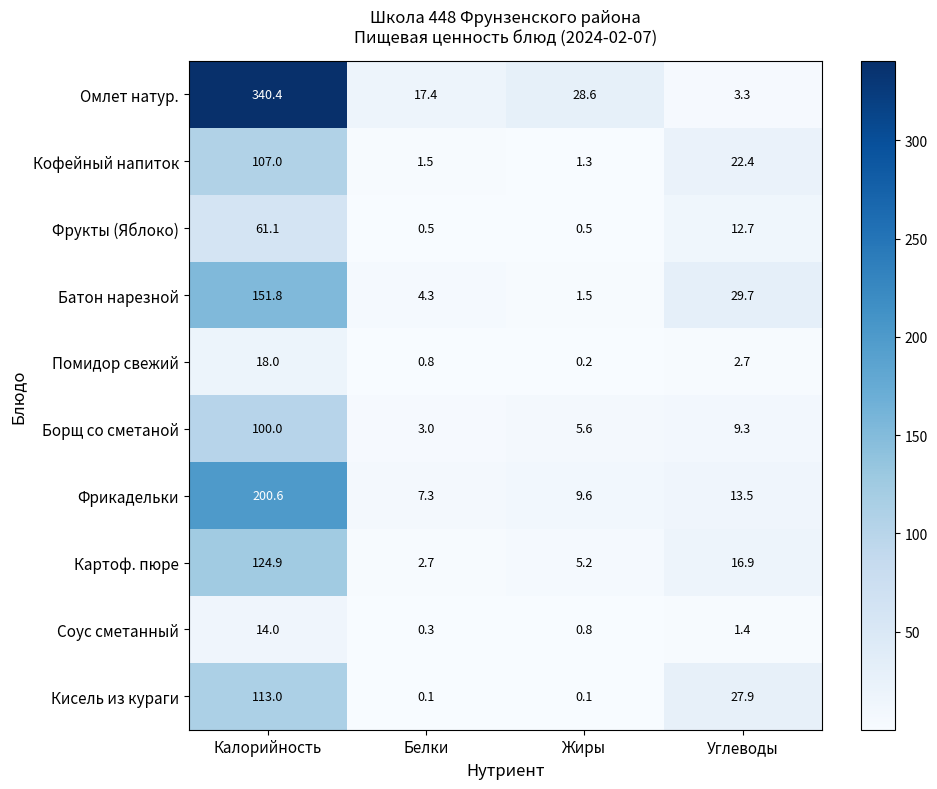

At which category is the sum across all series the highest?

Калорийность